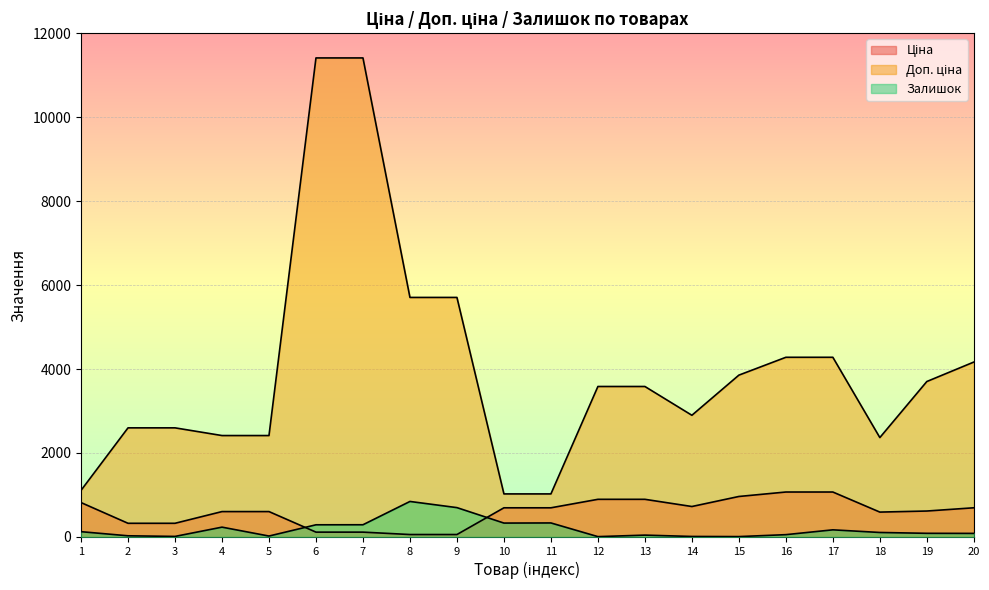

How many data points does each series have?

20